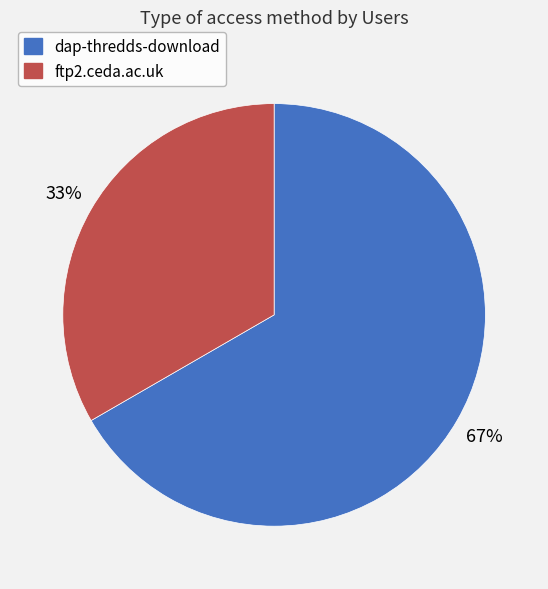

Is there any slice that represents more than half of the pie?

Yes